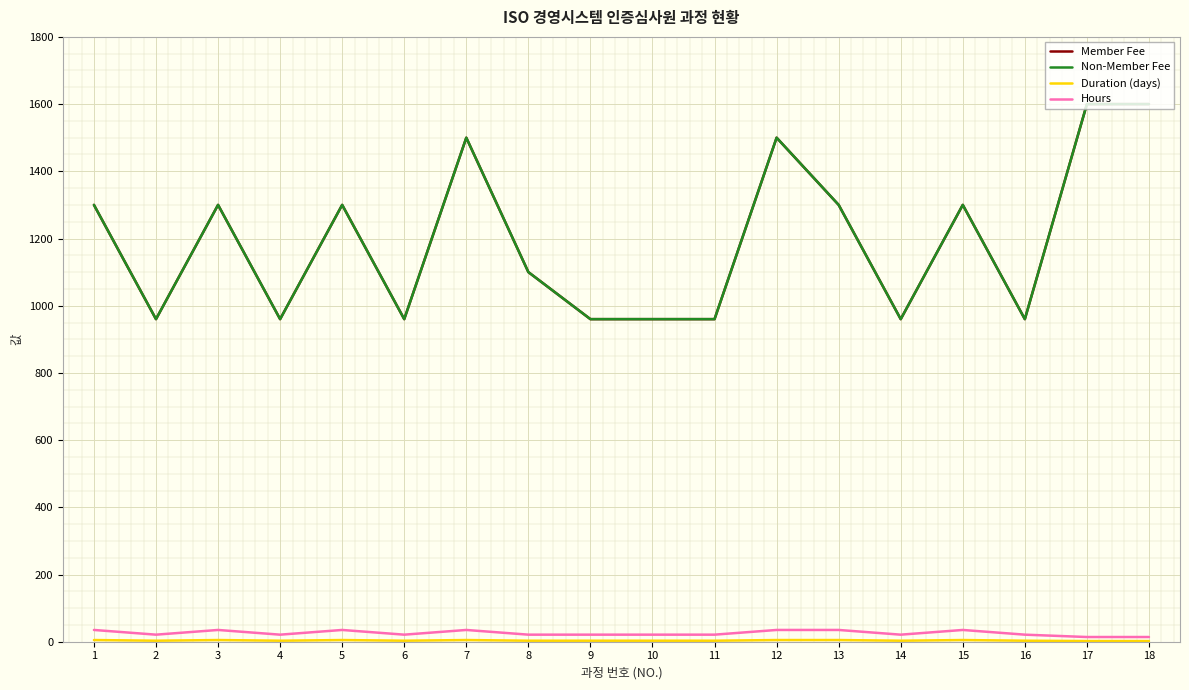

Which series has the largest total across all categories?

Member Fee